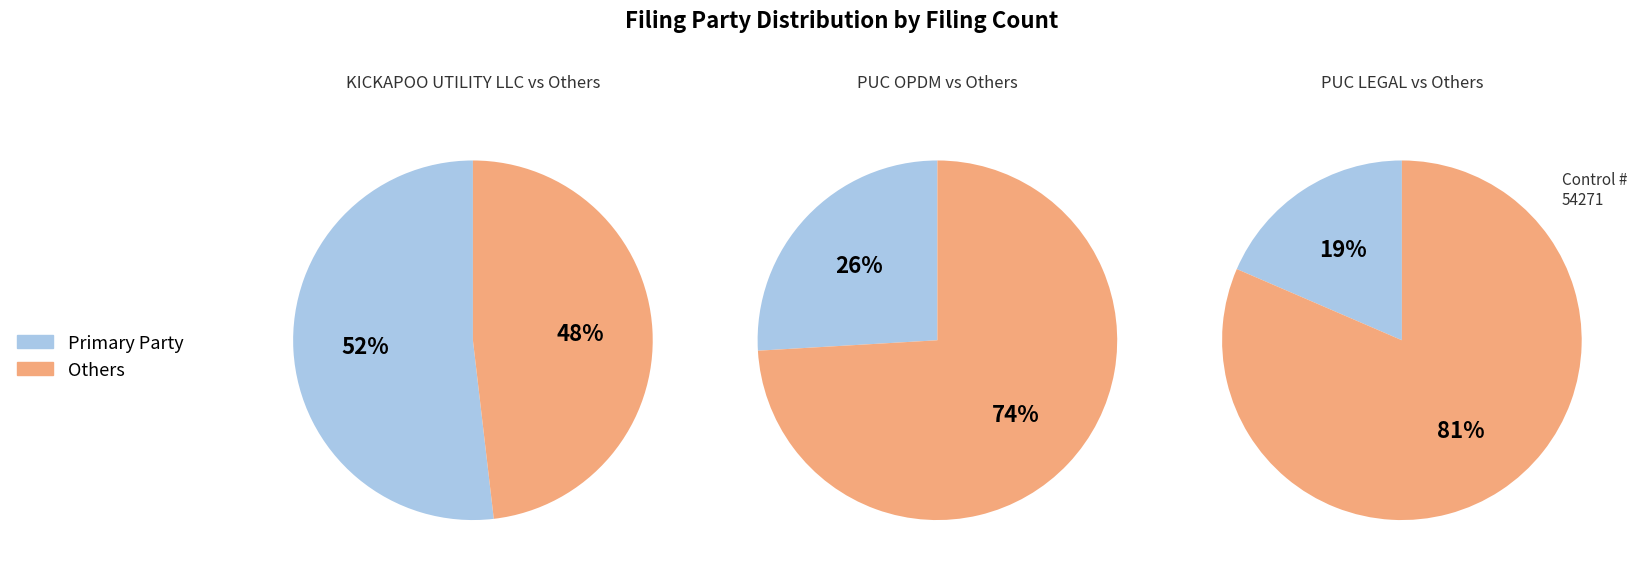

To the nearest percent, what percentage of the pie is PUC LEGAL?

19%